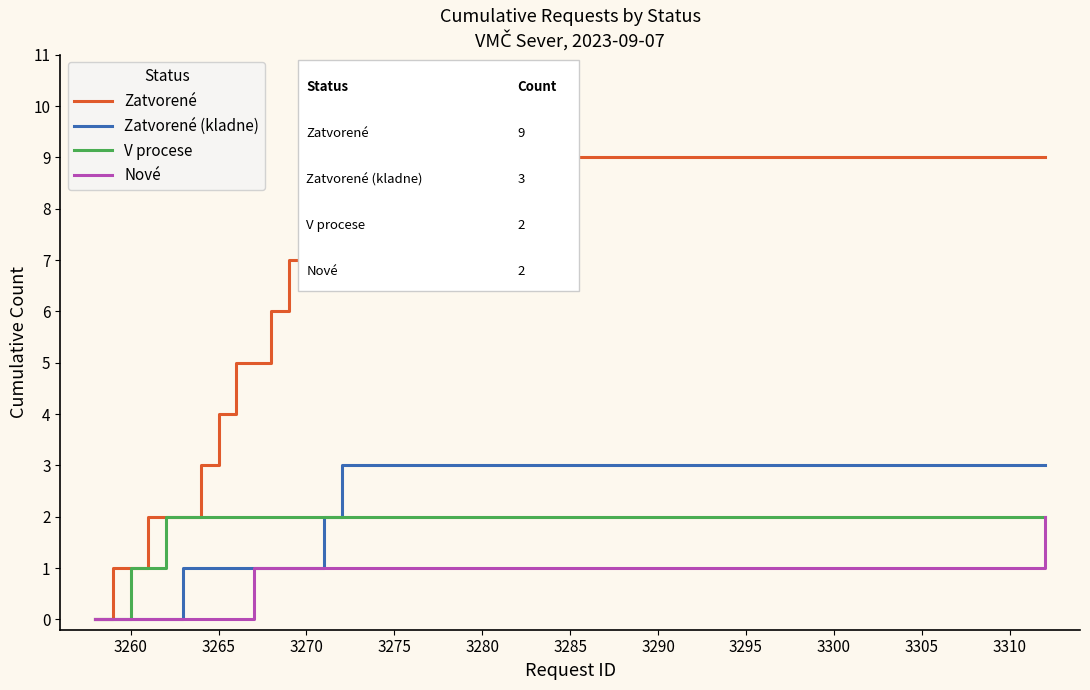

Which series has the largest total across all categories?

Zatvorené